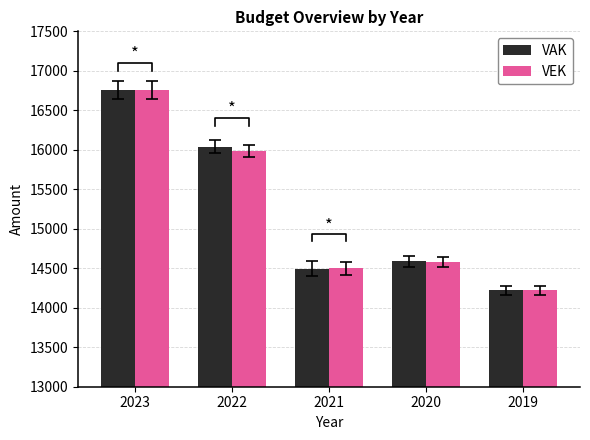

Reading left to right, what are all the values shown in this chart?

VAK: 16757	16041	14496	14586	14220
VEK: 16757	15982	14498	14583	14220